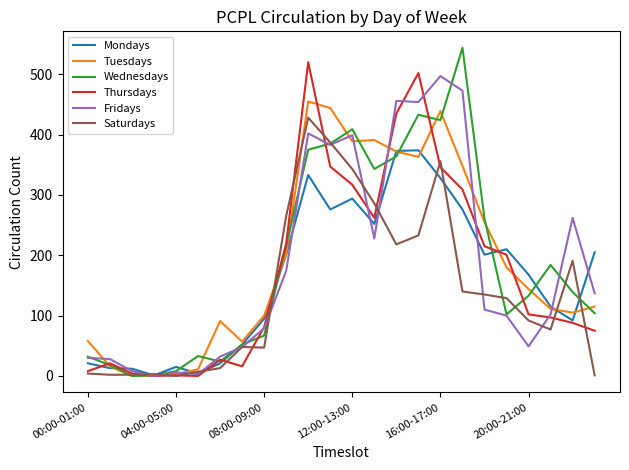

What is the maximum value for Wednesdays?

544